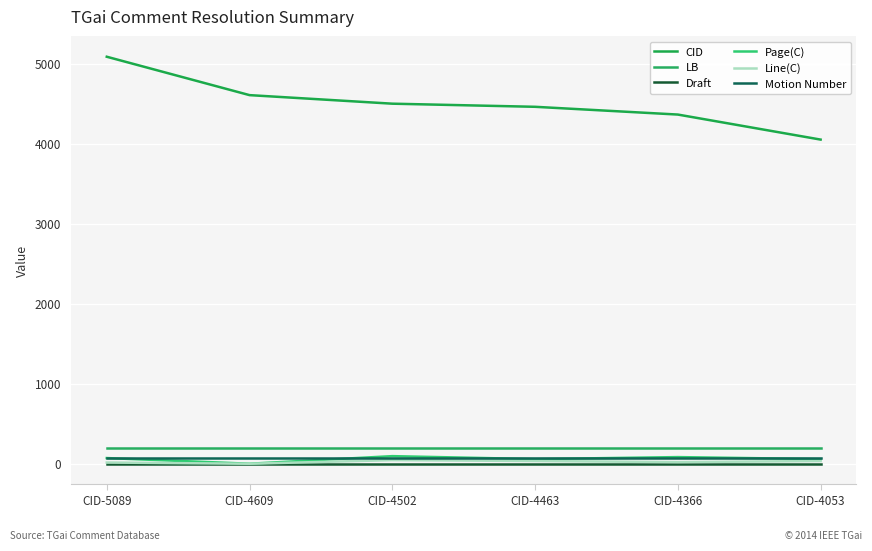

Where is Motion Number nearest to the value 68?

CID-5089